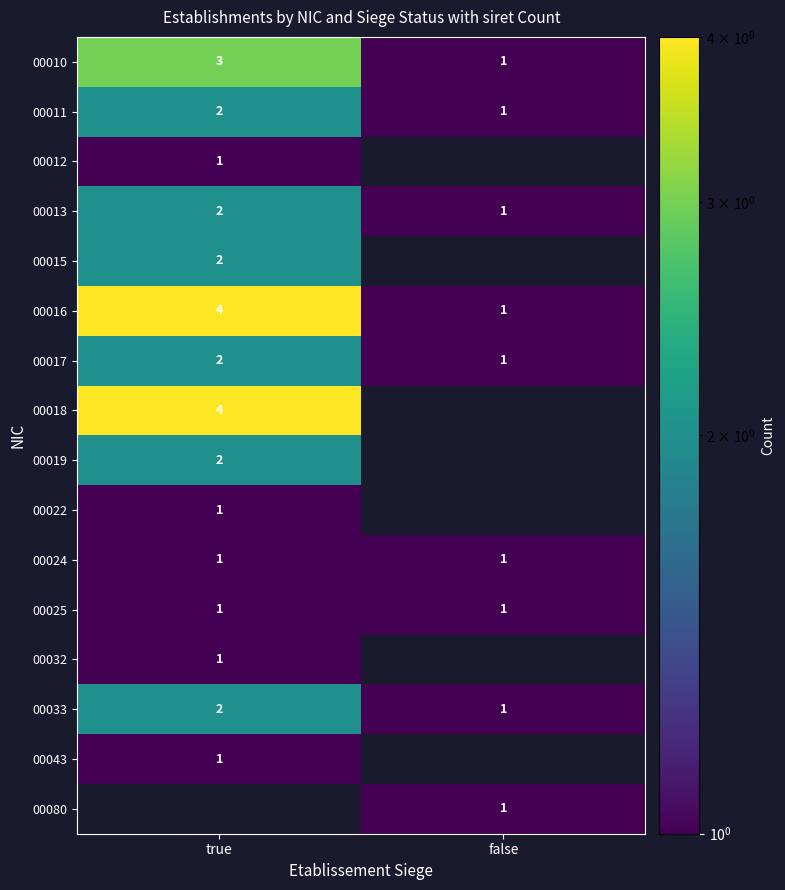

The value of 00043 at true is 0. True or false?

False